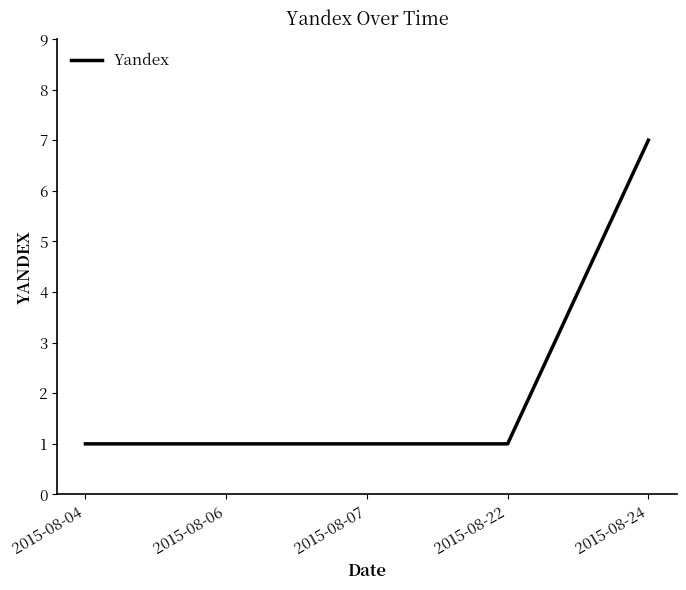

True or false: the data shows 7 at 2015-08-24.

True